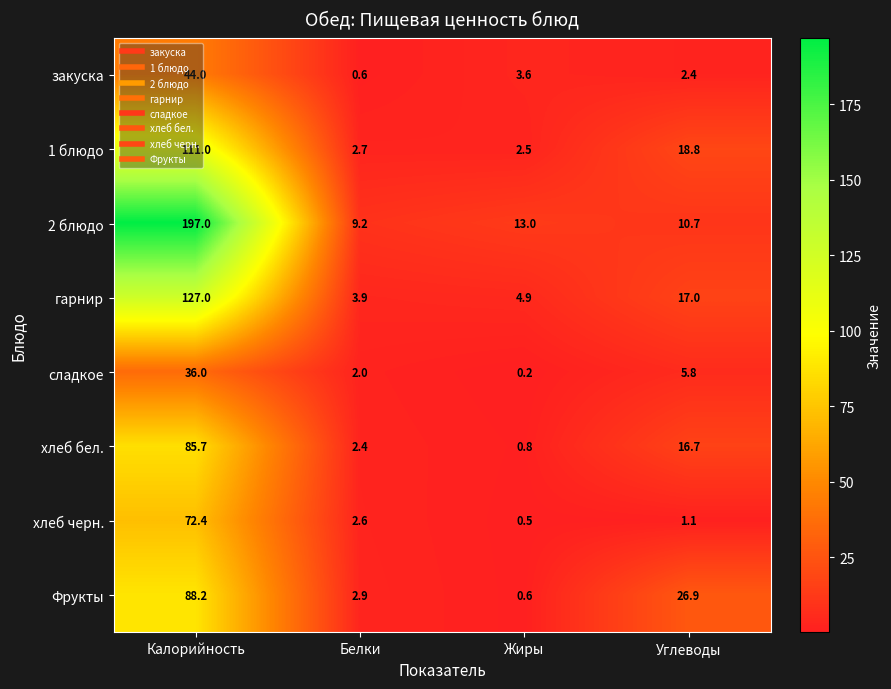

What value does the сладкое series have at Белки?

2.0